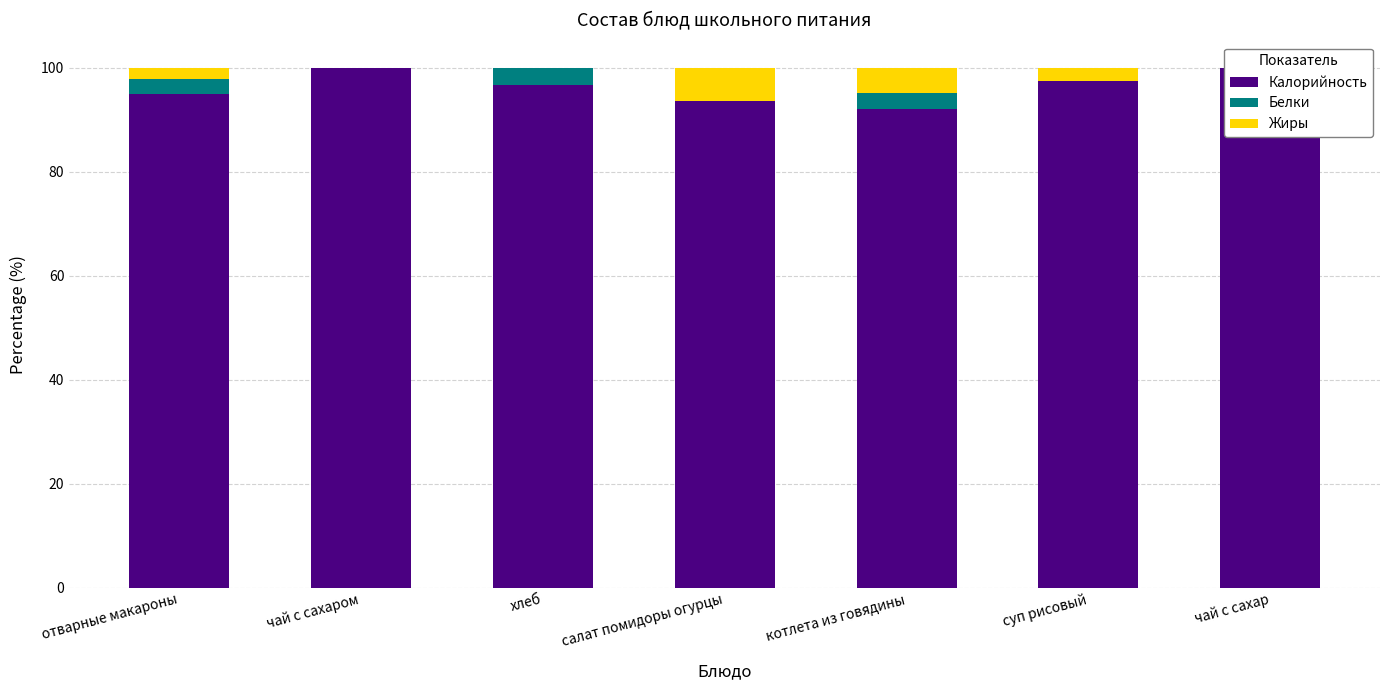

What is the greatest value displayed?

100.0